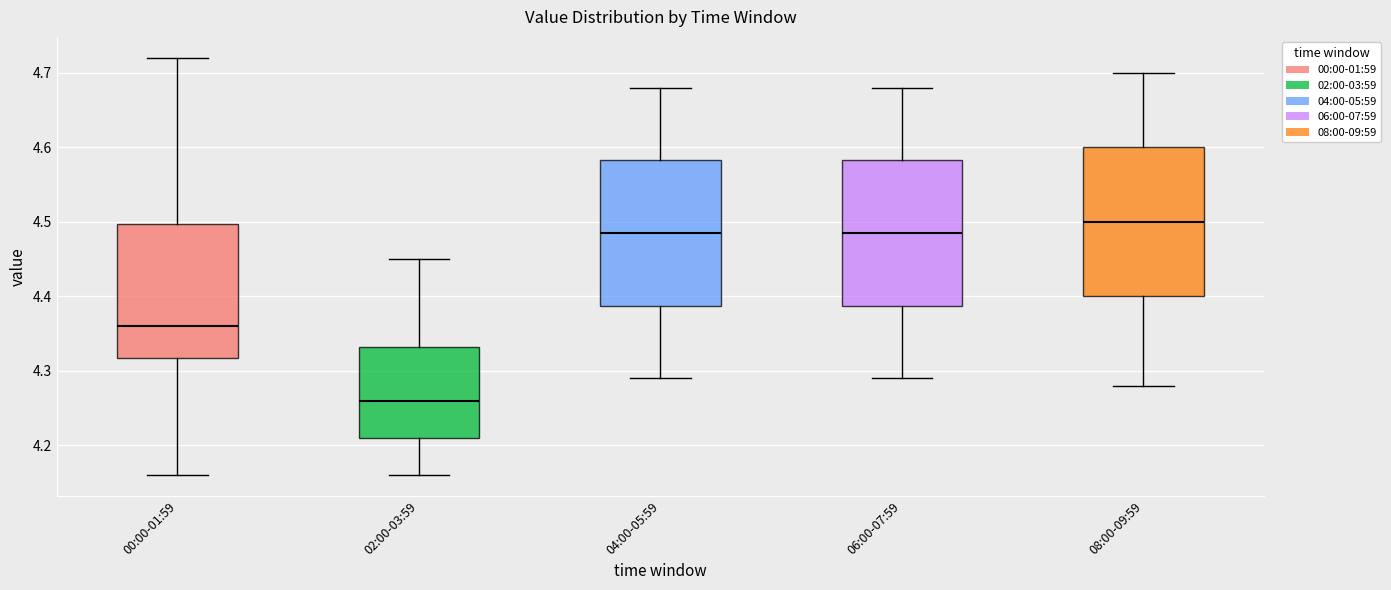

Where is the lower edge of the box for 04:00-05:59 on the y-axis? The values are not printed on the chart, so give them approximately, as read against the axis.

4.39